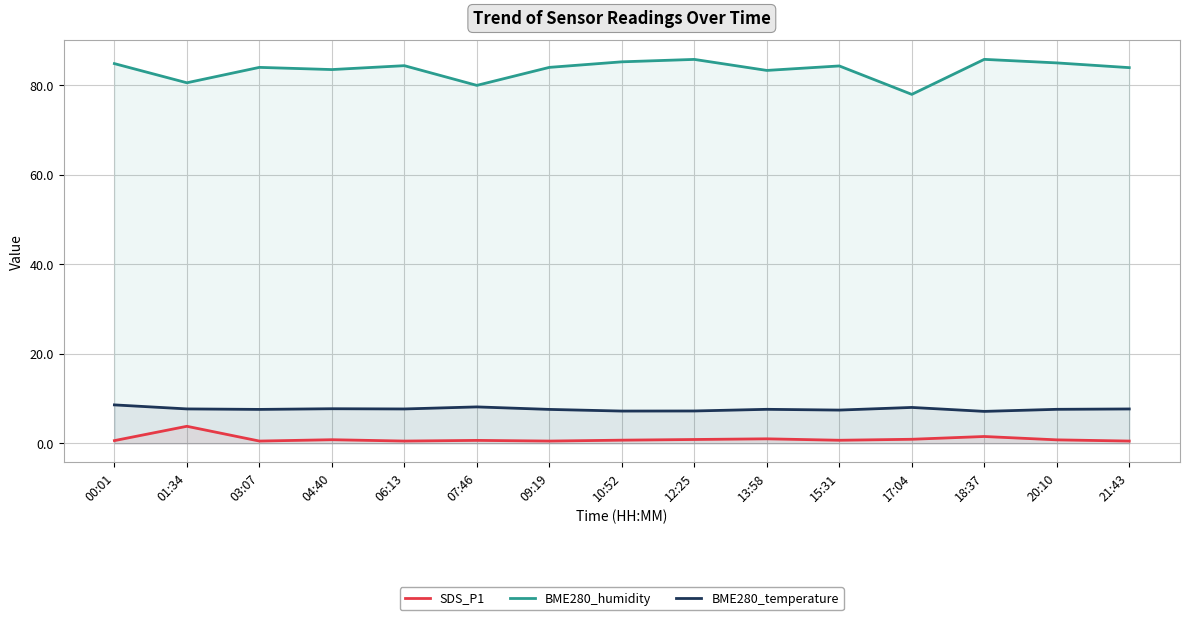

Which series has the largest range (max minus min)?

BME280_humidity